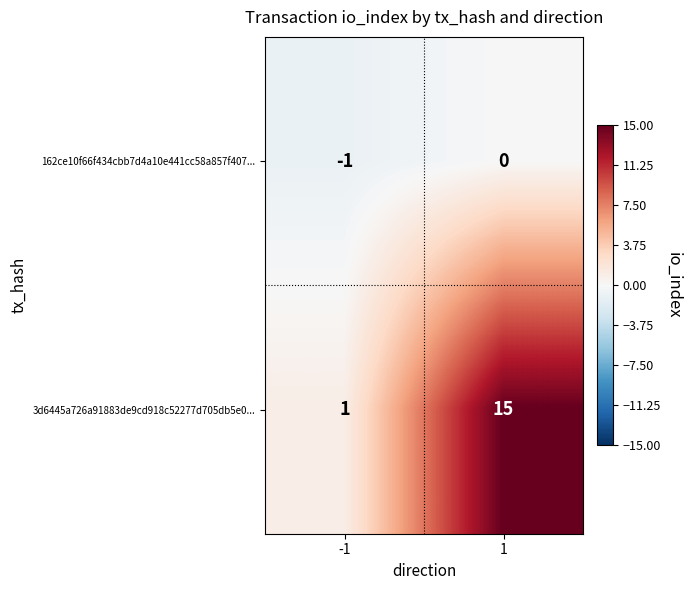

How many data points in 162ce10f66f434cbb7d4a10e441cc58a857f407... are less than 0?

1